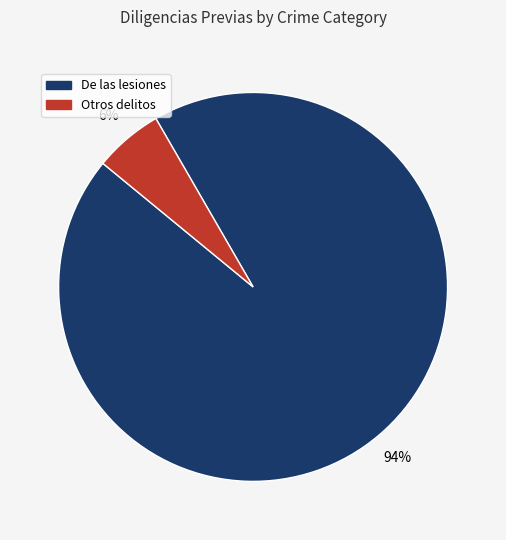

The Otros delitos slice represents 6% of the pie. True or false?

True